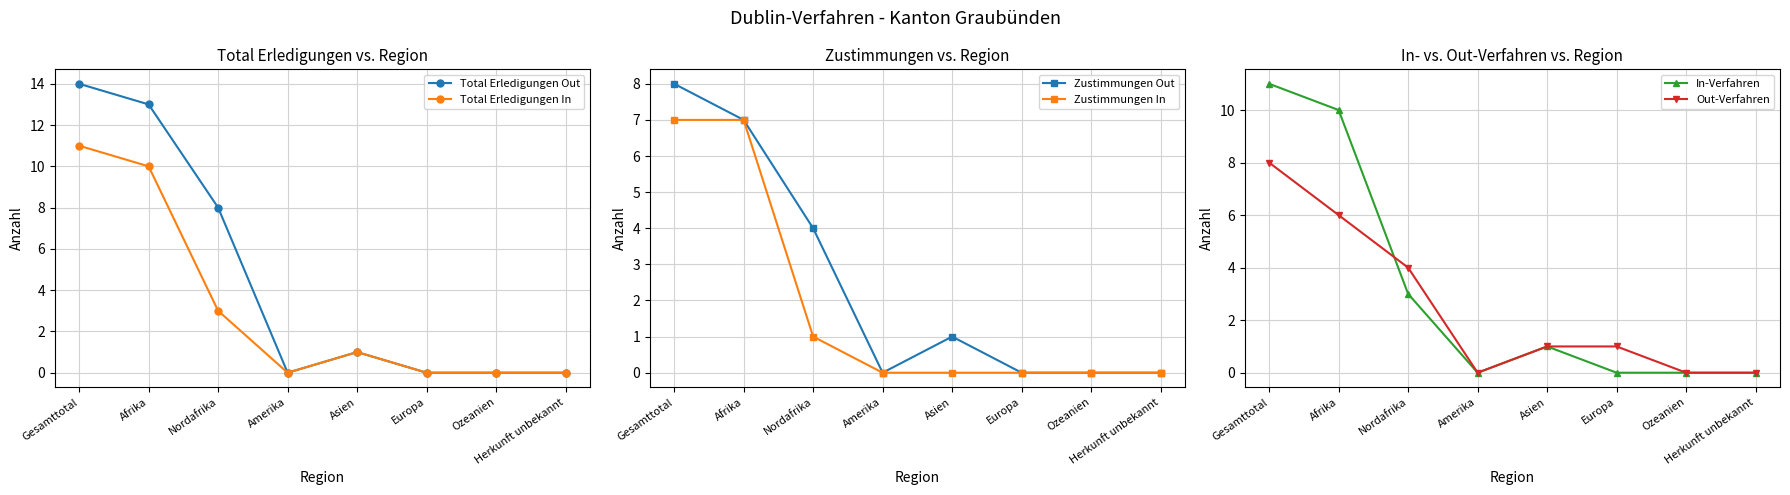

What is the difference between the highest and lowest values at Gesamttotal?

7